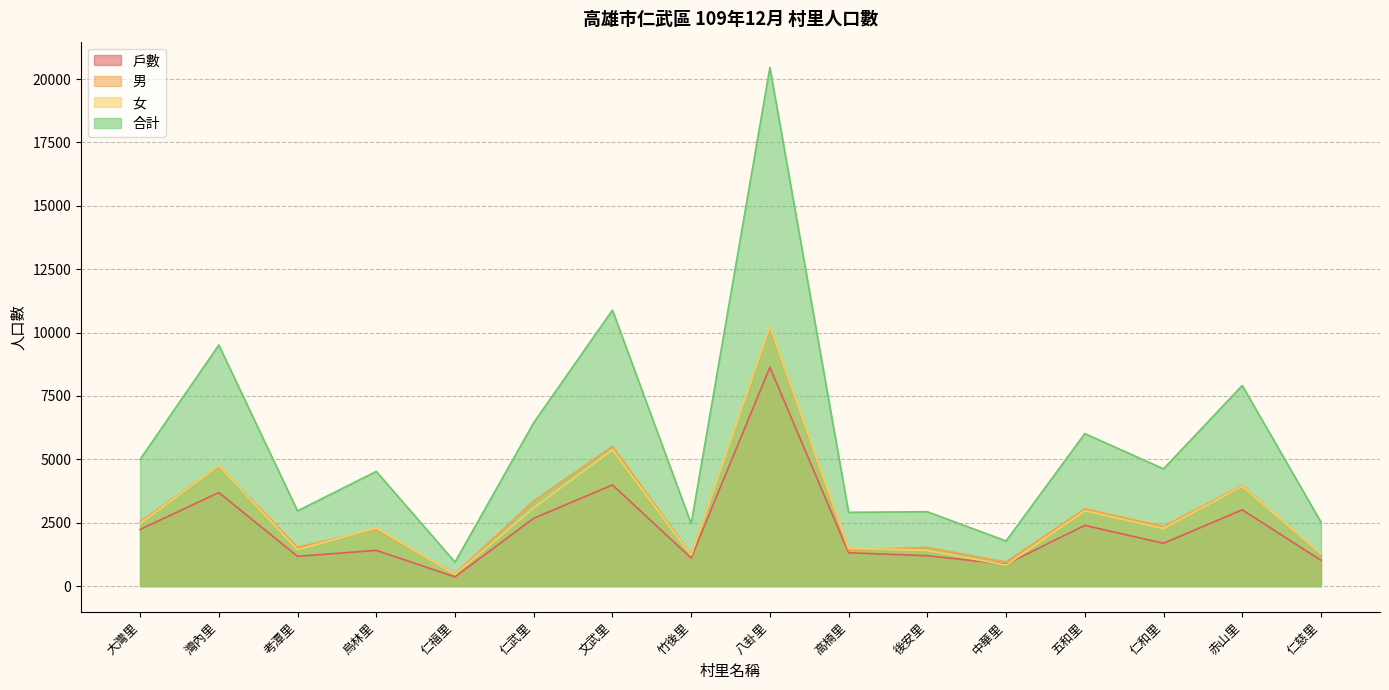

Reading left to right, transcribe all the data shown in this chart.

戶數: 2233	3690	1174	1410	364	2675	3991	1108	8633	1315	1199	862	2395	1689	3009	1016
男: 2530	4751	1534	2231	483	3365	5511	1246	10201	1421	1526	952	3045	2354	3971	1249
女: 2467	4758	1433	2294	462	3082	5377	1215	10253	1489	1408	827	2971	2272	3942	1273
合計: 4997	9509	2967	4525	945	6447	10888	2461	20454	2910	2934	1779	6016	4626	7913	2522